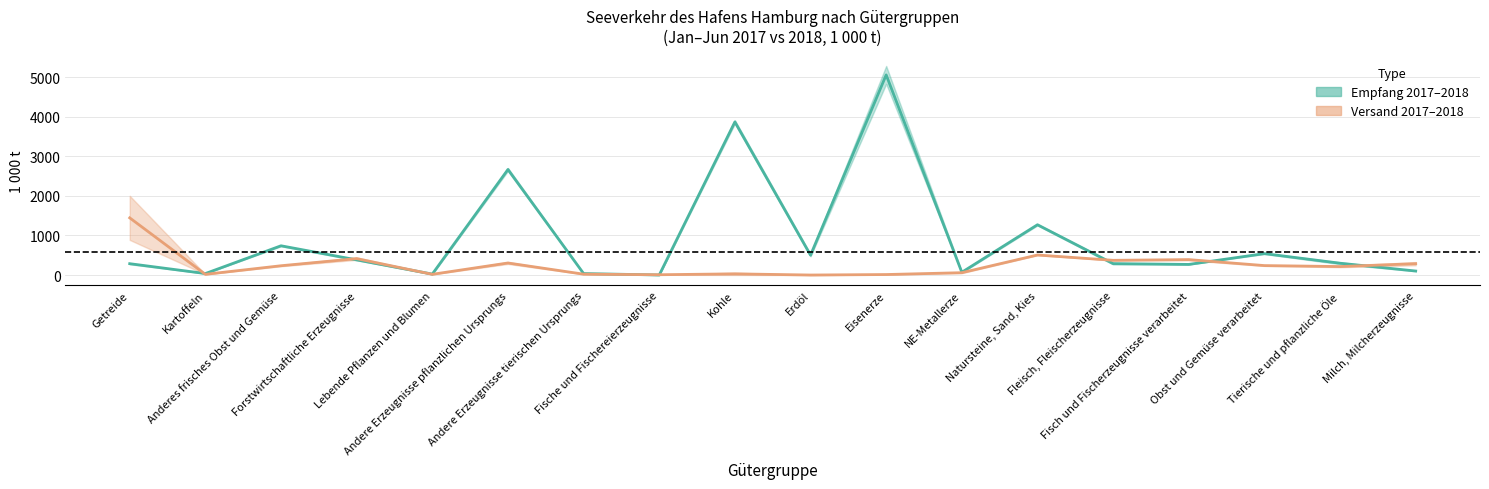

What is the difference between the Versand Mittelwert values at Fisch und Fischerzeugnisse verarbeitet and Andere Erzeugnisse pflanzlichen Ursprungs?

85.2